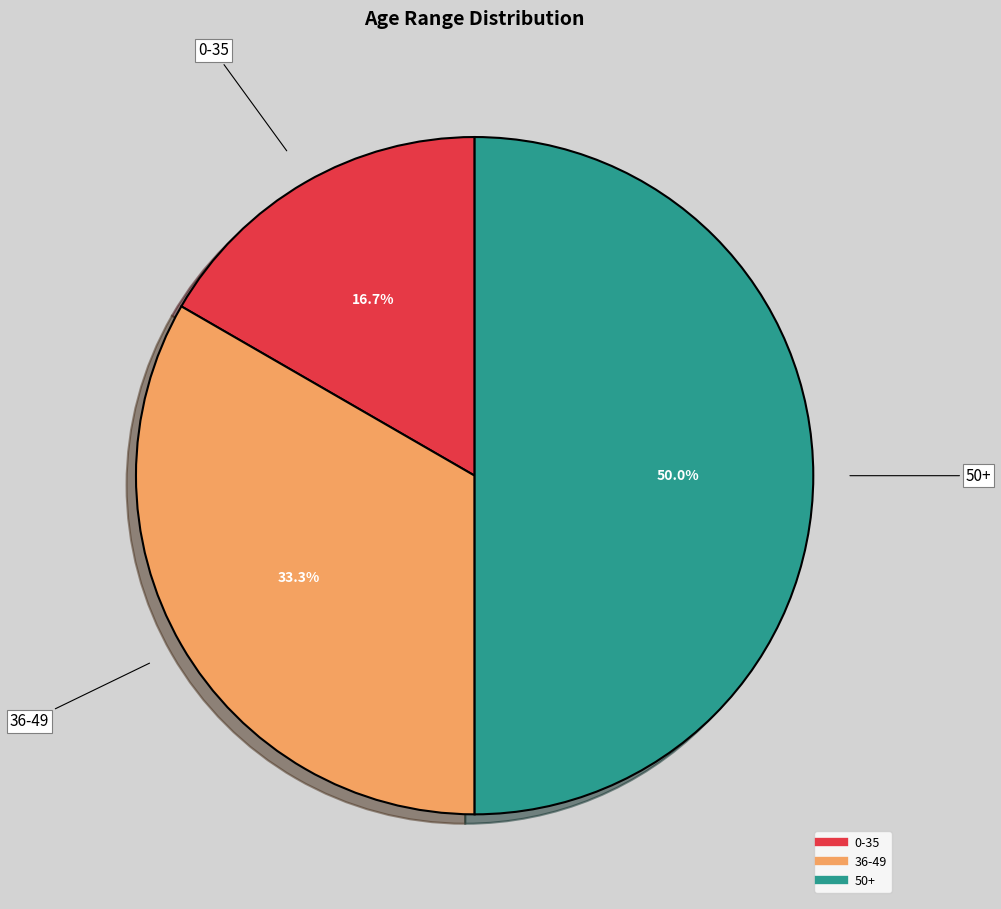

To the nearest percent, what is the combined percentage of 36-49 and 50+?

83%